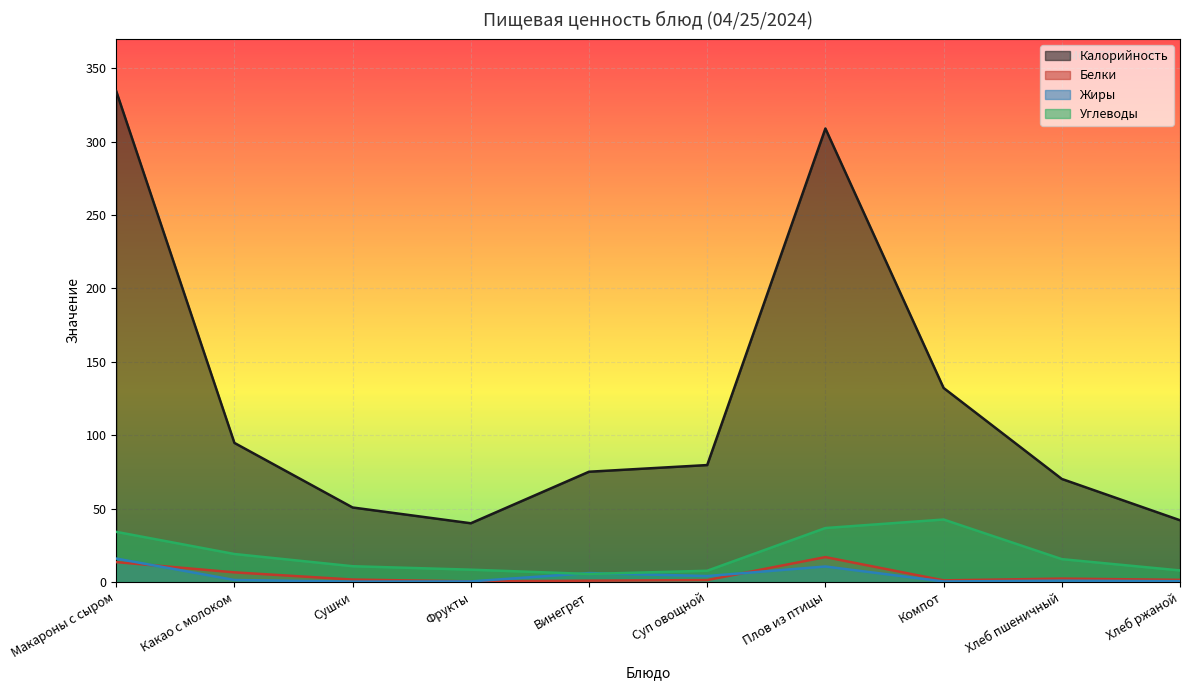

Rank the series by their maximum value, from highest to lowest.

Калорийность, Углеводы, Белки, Жиры